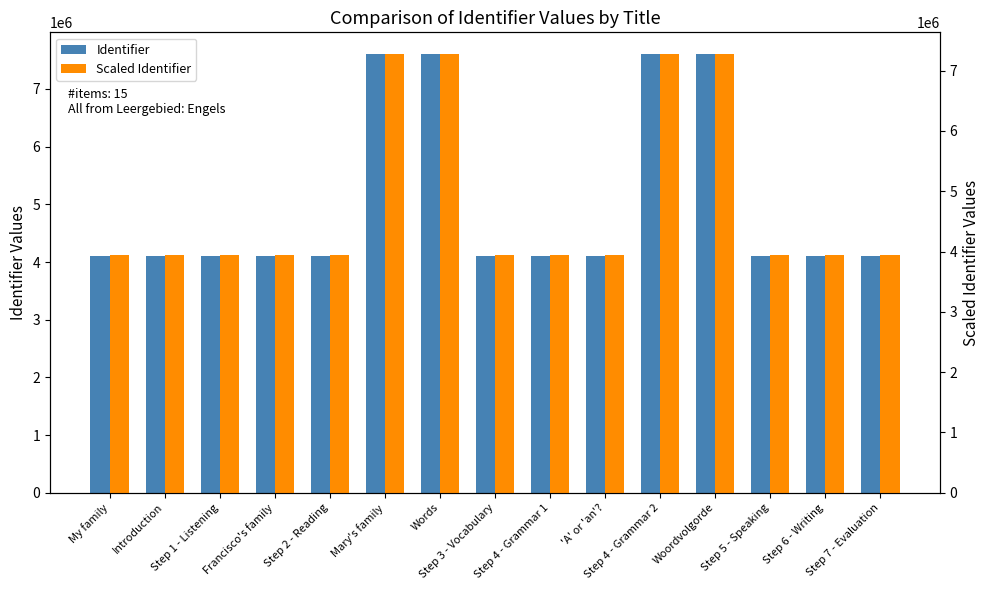

Is the value of Scaled Identifier at My family greater than the value of Identifier at Step 3 - Vocabulary?

No